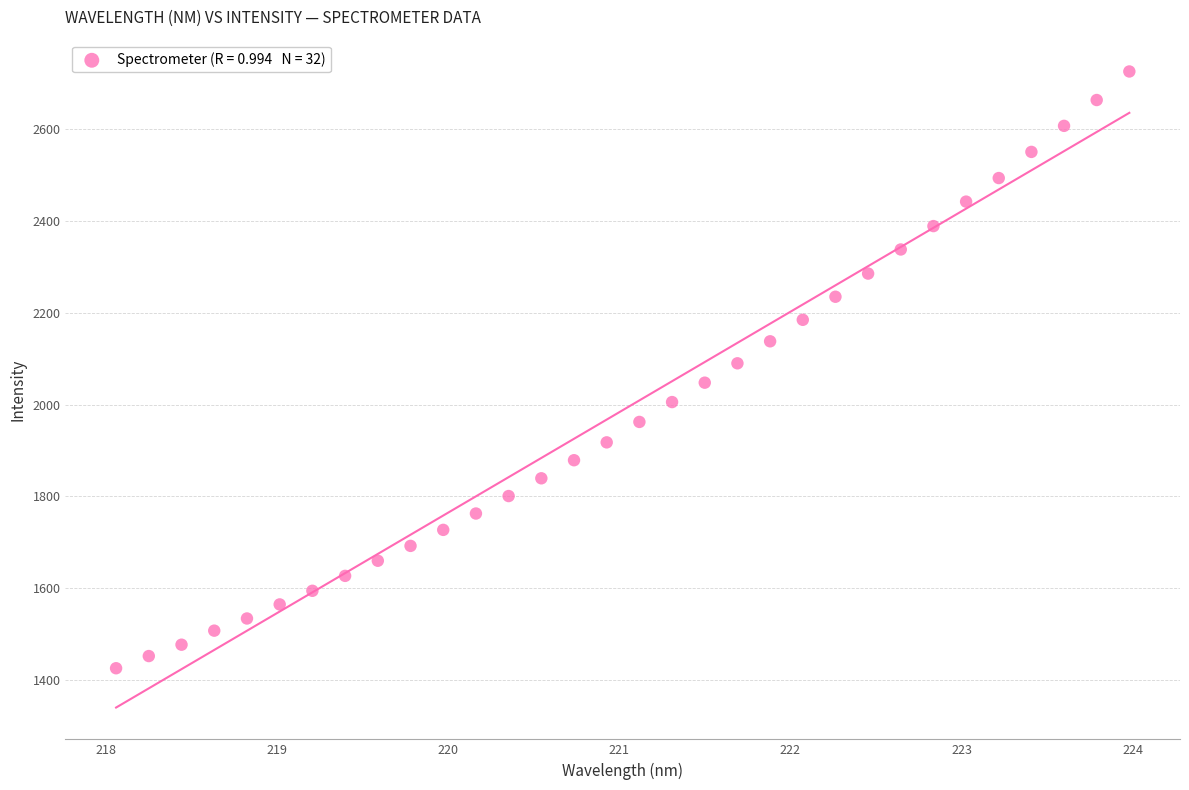

What is the range of Y values (max minus min)?

1300.1